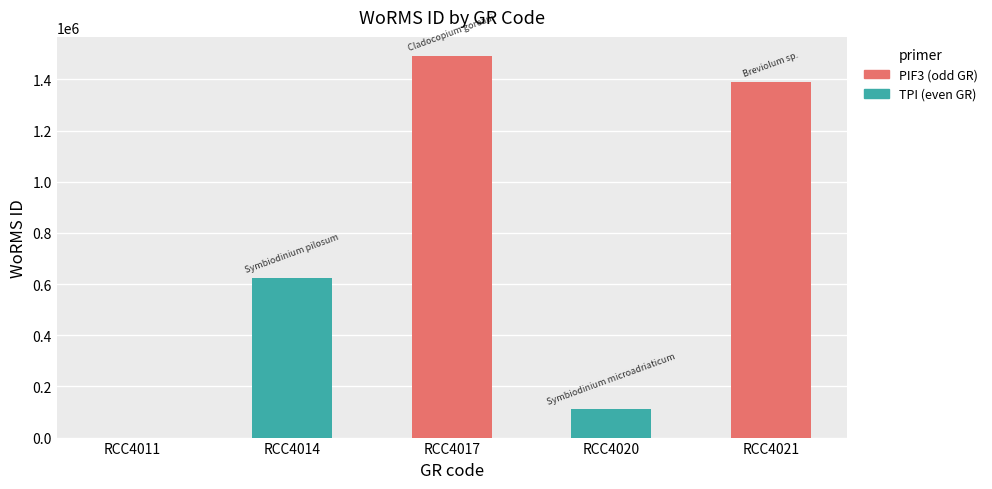

At which category does the chart reach its peak across all series?

RCC4017